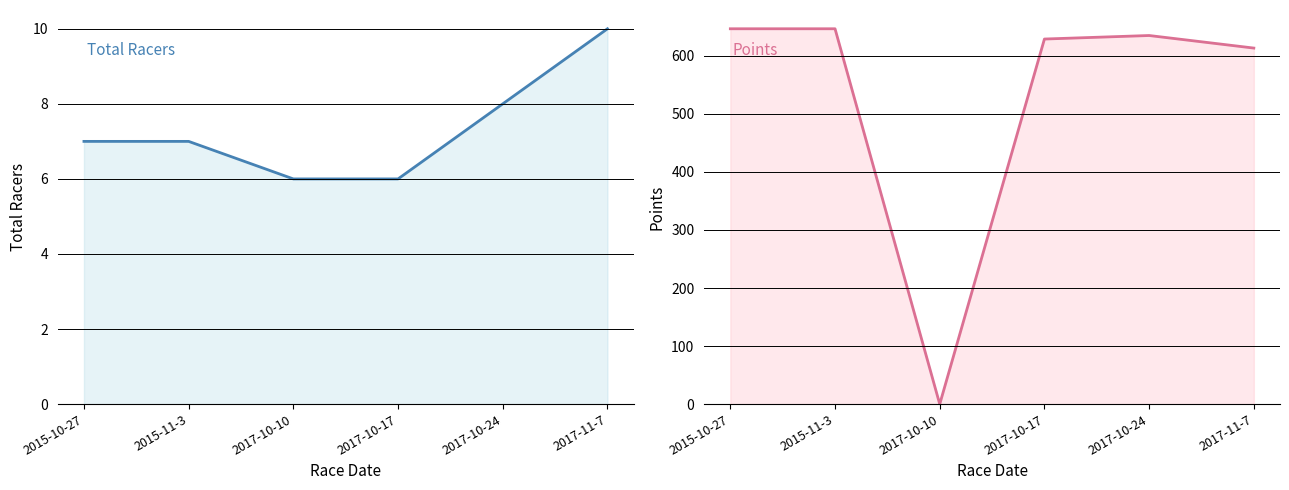

List the labels in order of Total Racers value, smallest first.

2017-10-10, 2017-10-17, 2015-10-27, 2015-11-3, 2017-10-24, 2017-11-7